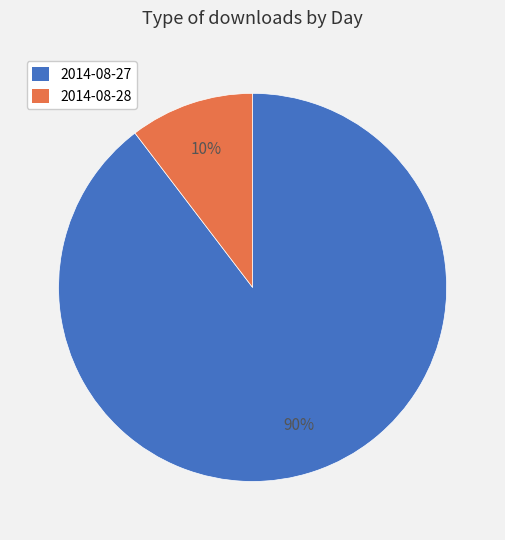

Is it true that 2014-08-27 is 90% of the pie?

True